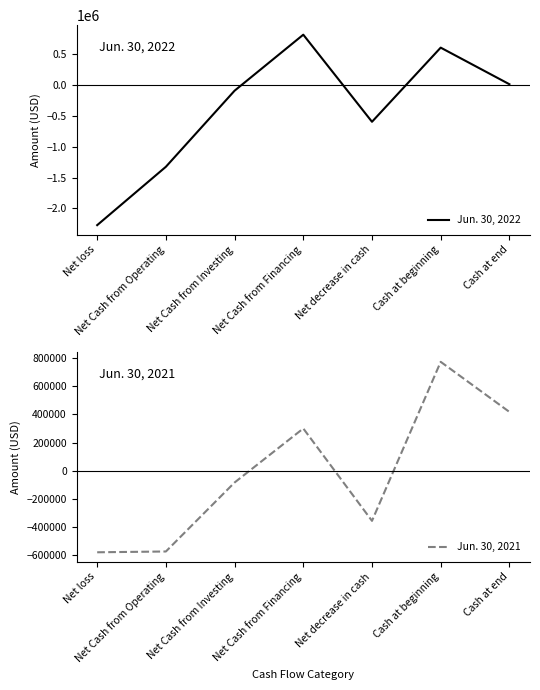

How many data points does each series have?

7